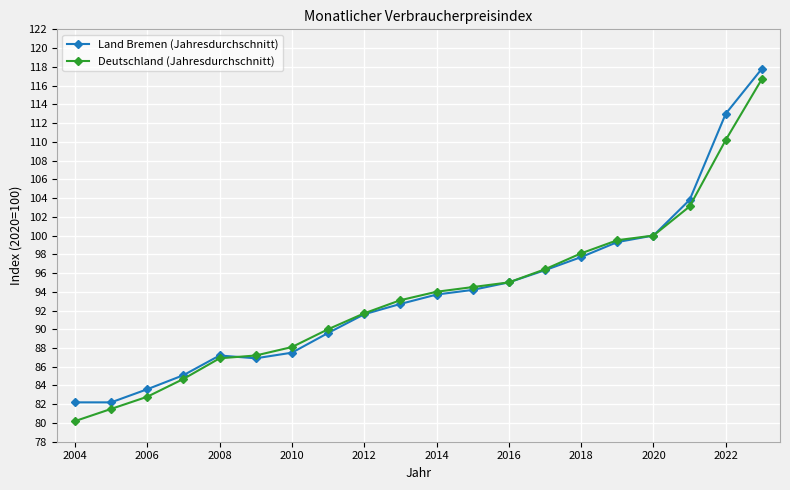

What is the maximum value for Deutschland (Jahresdurchschnitt)?

116.7